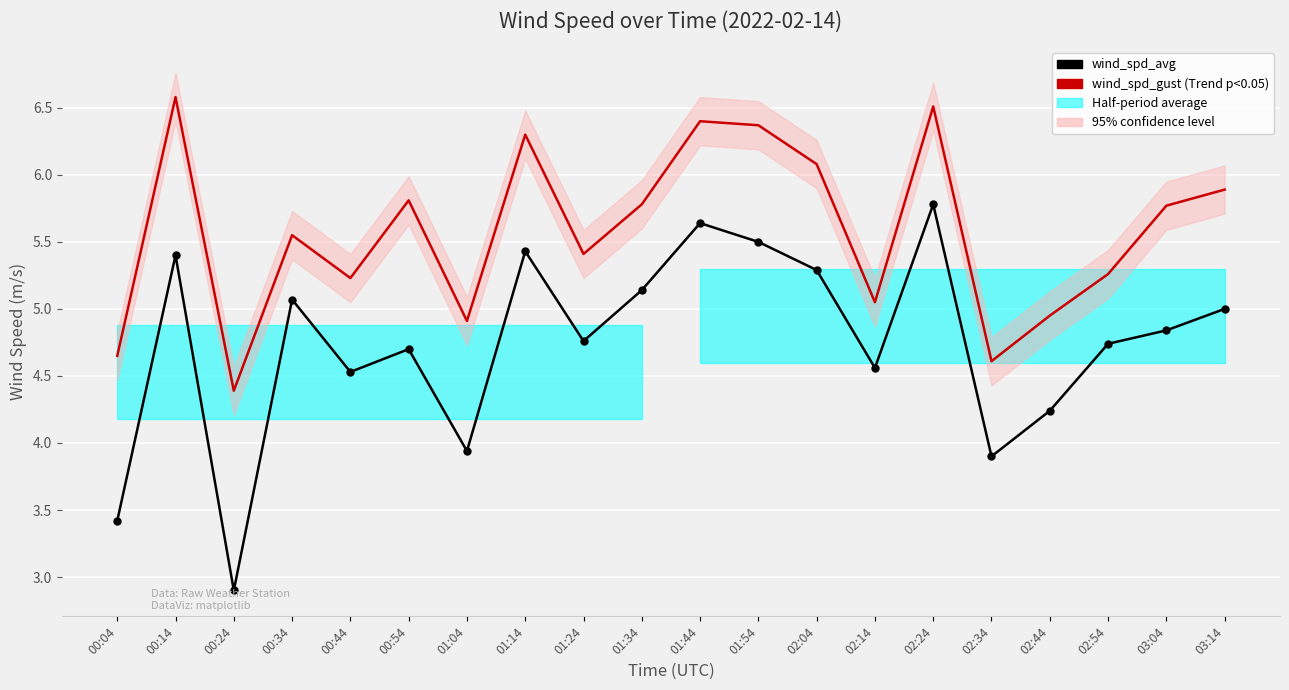

Rank the series by their average value, from lowest to highest.

wind_spd_avg, wind_spd_gust (Trend)